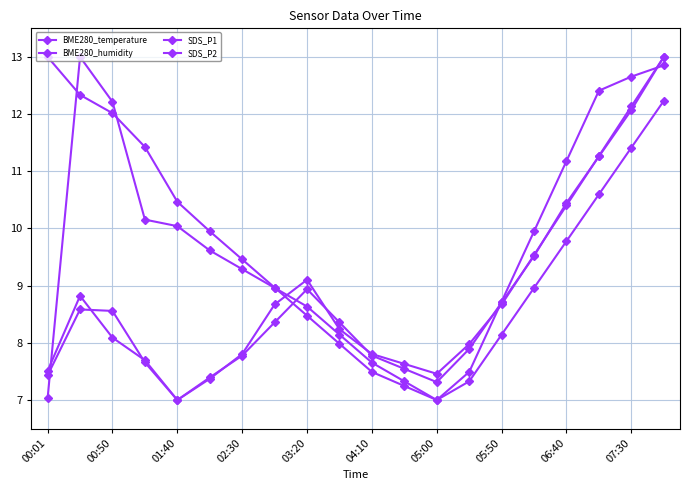

Where is BME280_humidity nearest to the value 9?

05:50